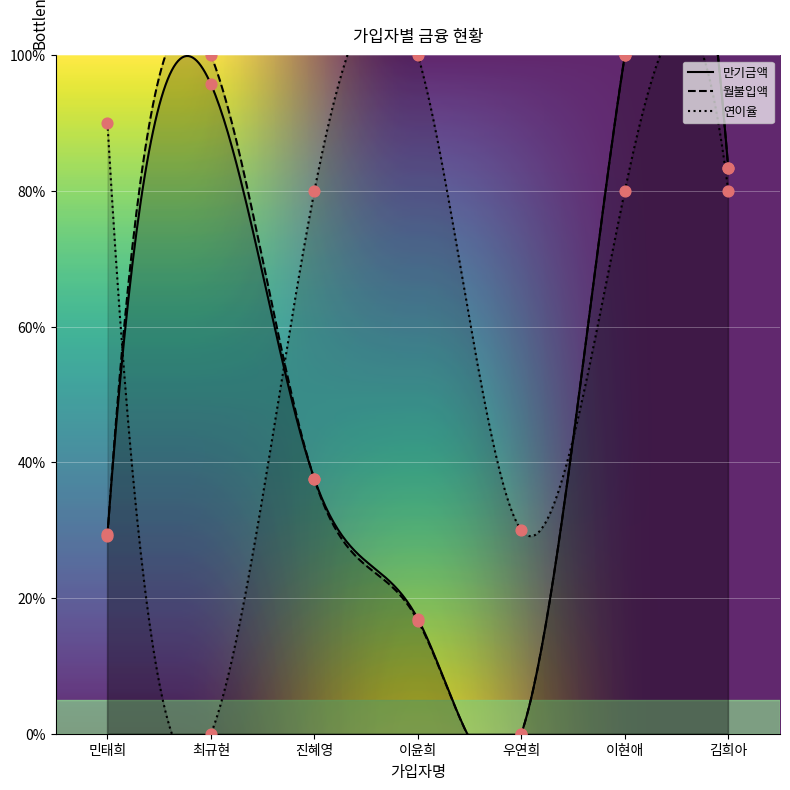

What are all the series names shown in the legend?

만기금액, 월불입액, 연이율